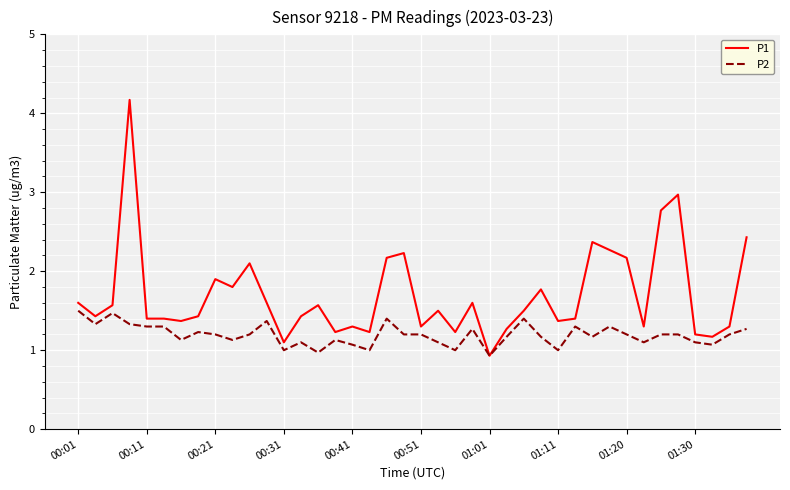

What is the average value of the P2 series?

1.2